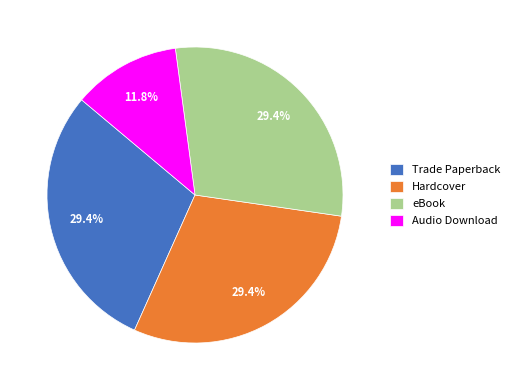

Count the number of slices in the pie.

4